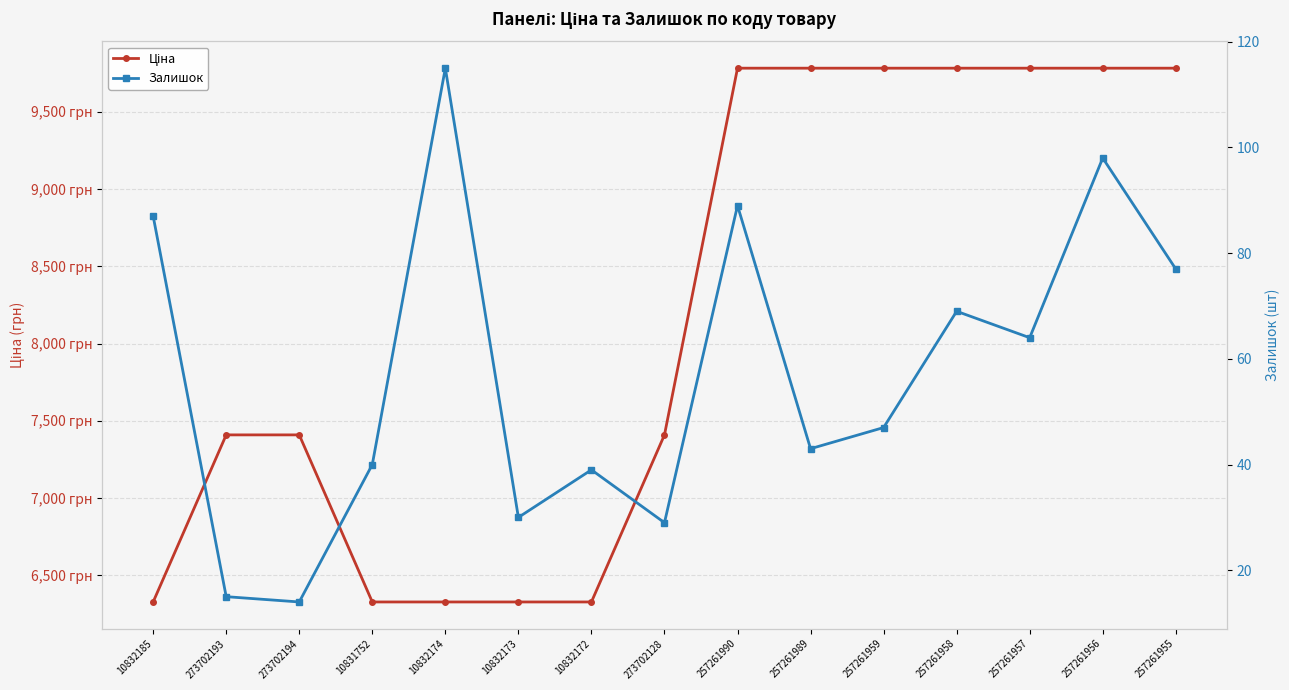

Which series has the largest total across all categories?

Ціна